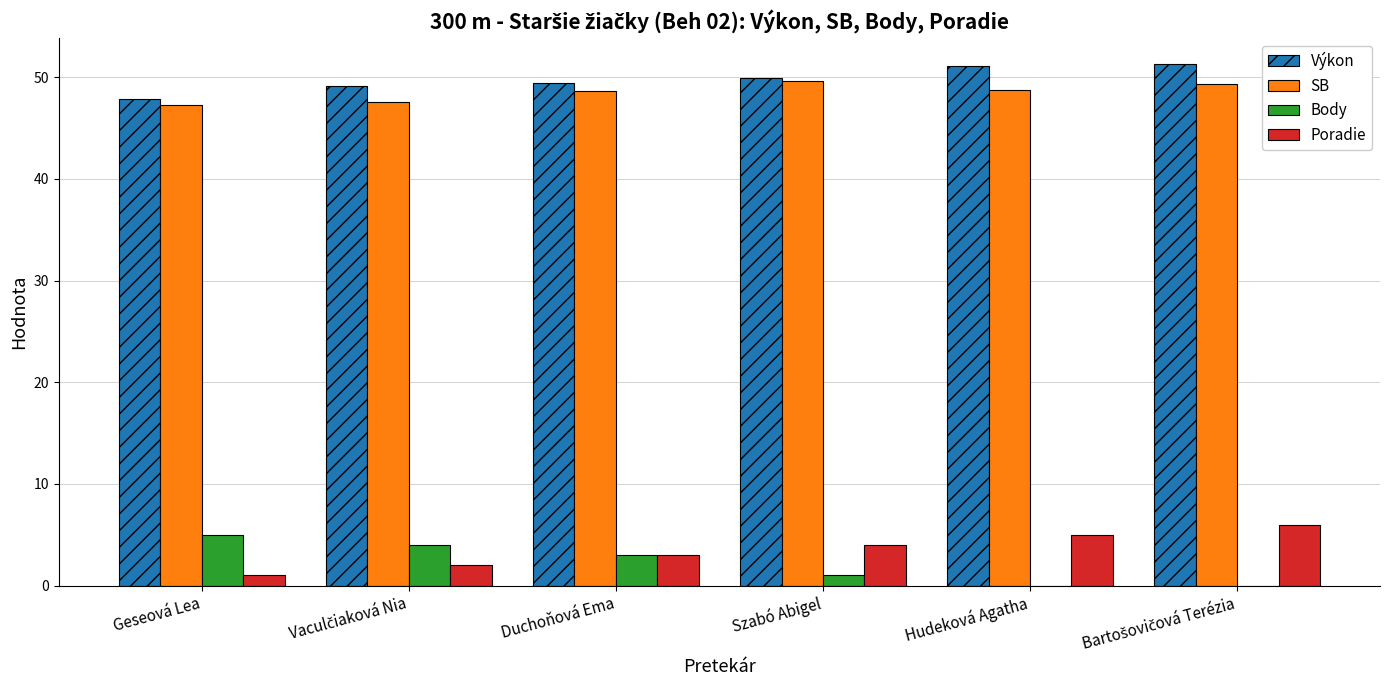

Is it true that Body equals 1.3 at Geseová Lea?

False